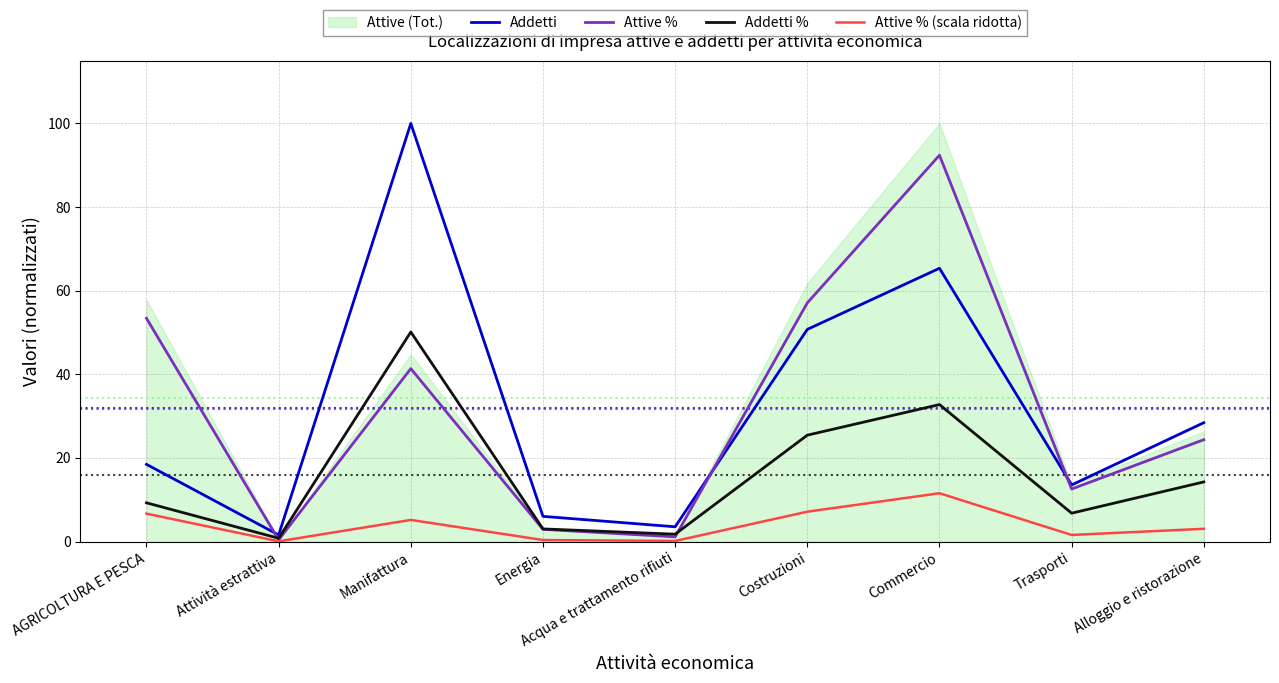

What is the difference between the maximum and minimum values in the Addetti % series?

49.3